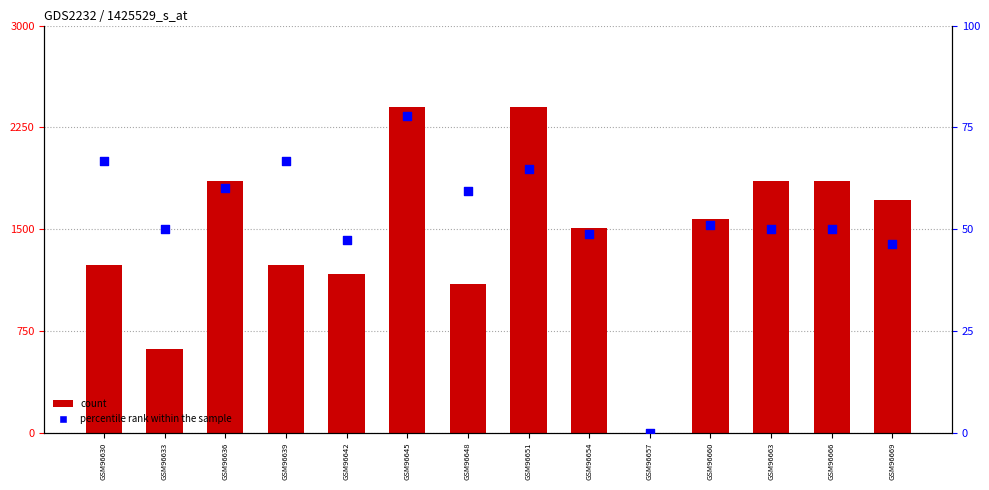

What are all the series names shown in the legend?

count, percentile rank within the sample